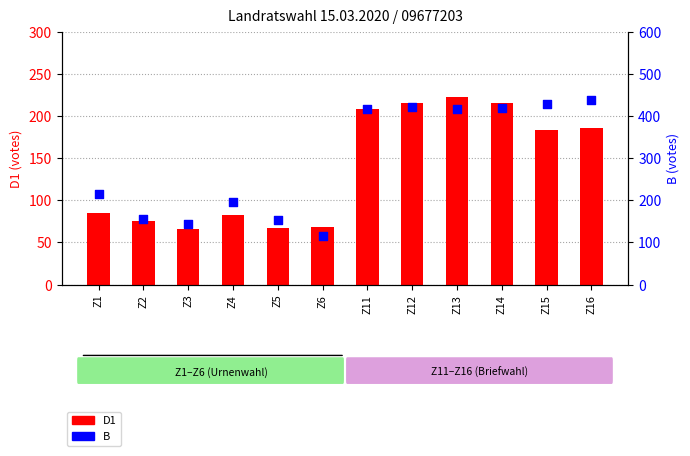

At which category is the sum across all series the highest?

Z13